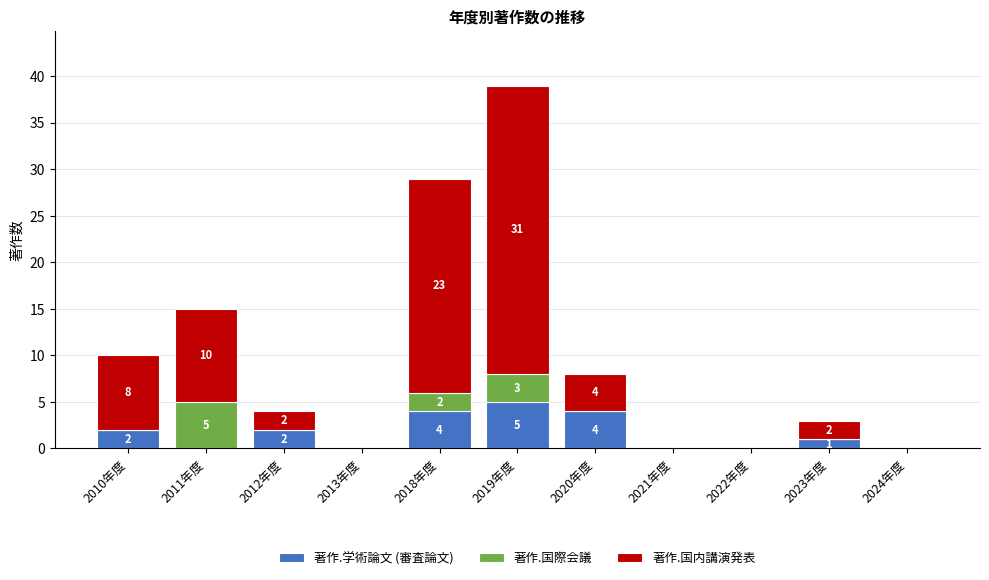

Which category has the highest value in the 著作.学術論文 (審査論文) series?

2019年度